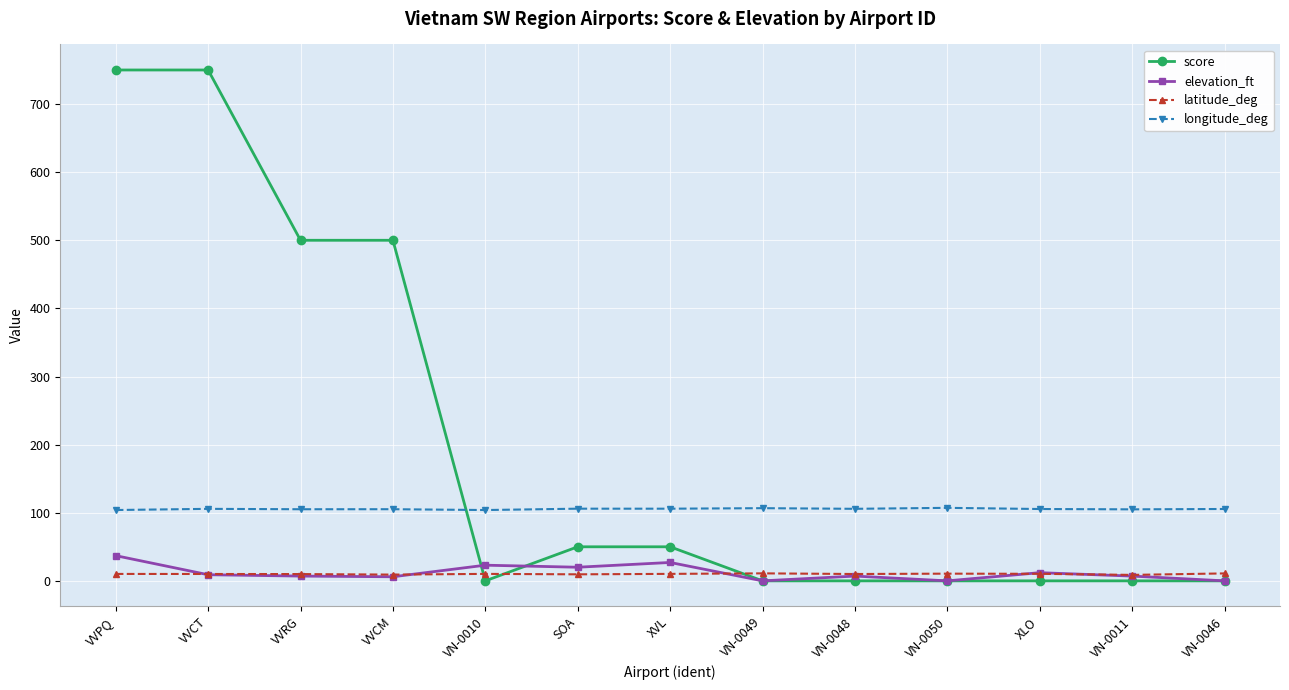

What is the total value across all series at VN-0049?

117.7